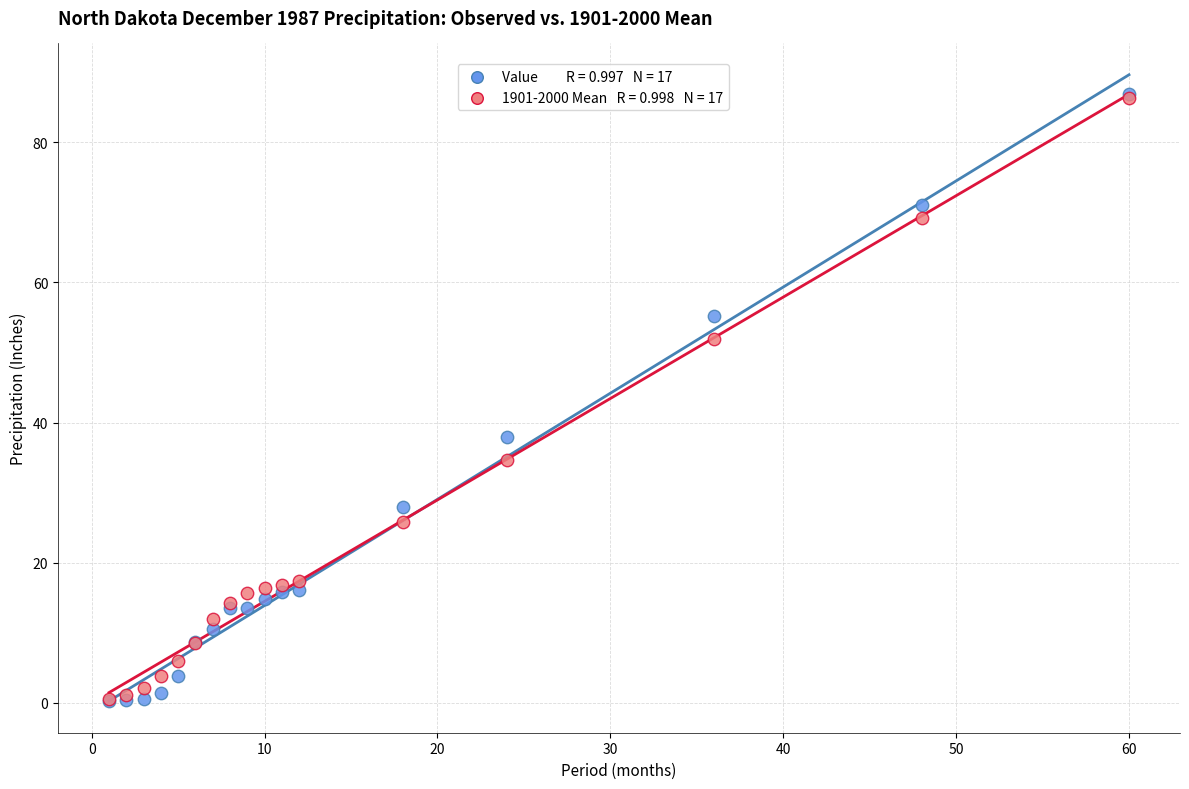

Across all series, what Y value is closest to 43?

37.9